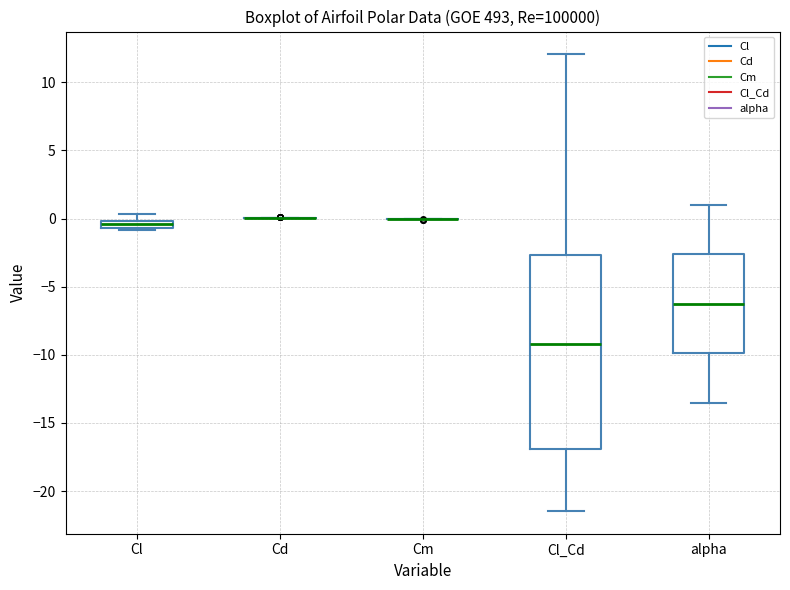

Where is the lower edge of the box for Cl_Cd on the y-axis? The values are not printed on the chart, so give them approximately, as read against the axis.

-17.0